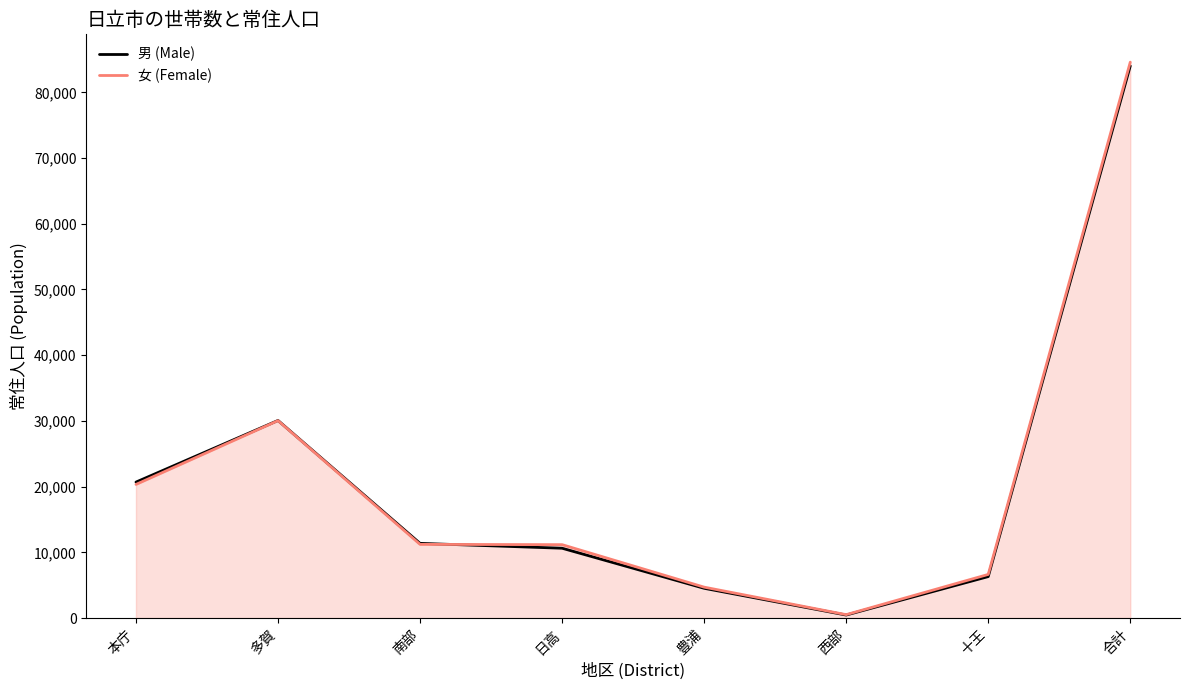

The value of 男 (Male) at 豊浦 is 4525. True or false?

True